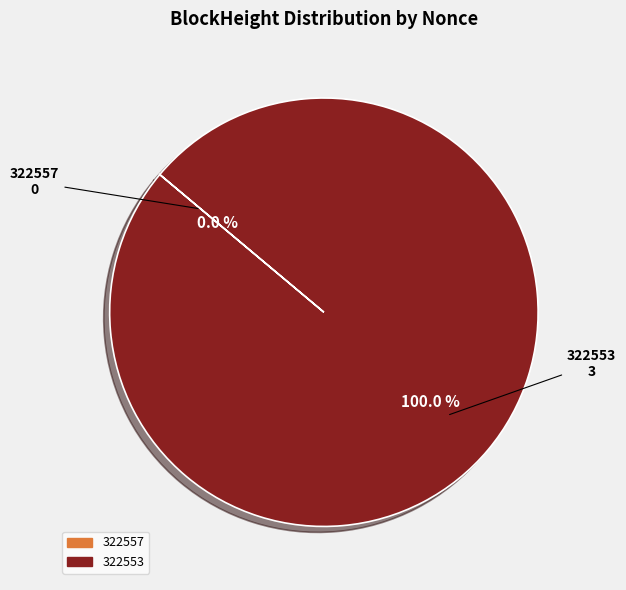

To the nearest percent, what percentage of the pie is 322553?

100%